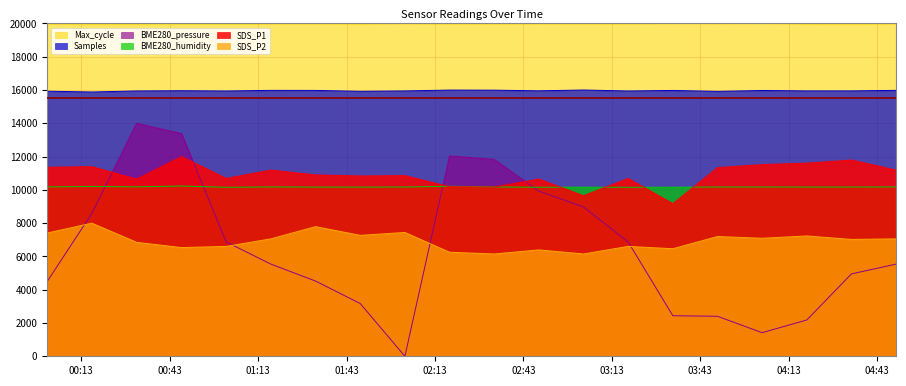

Which series has the largest total across all categories?

Max_cycle